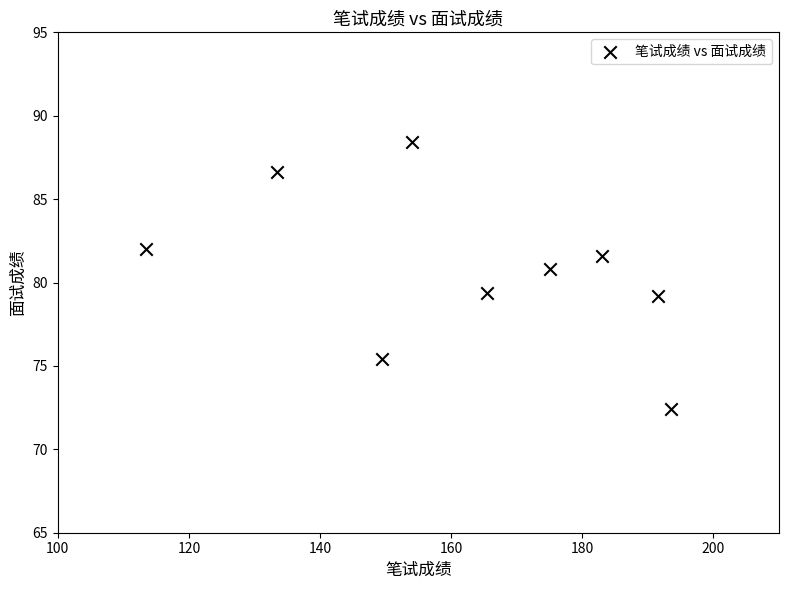

What is the range of X values (max minus min)?

80.0